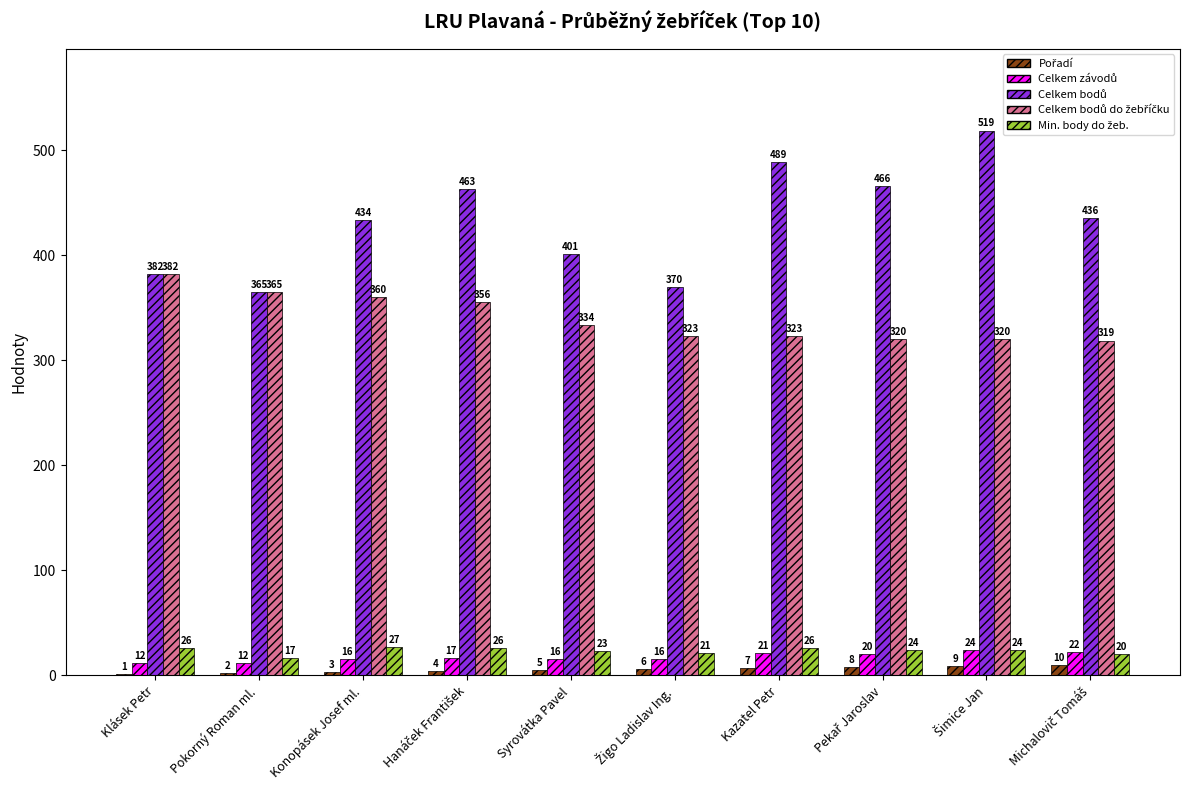

What is the total value across all series at Klásek Petr?

803